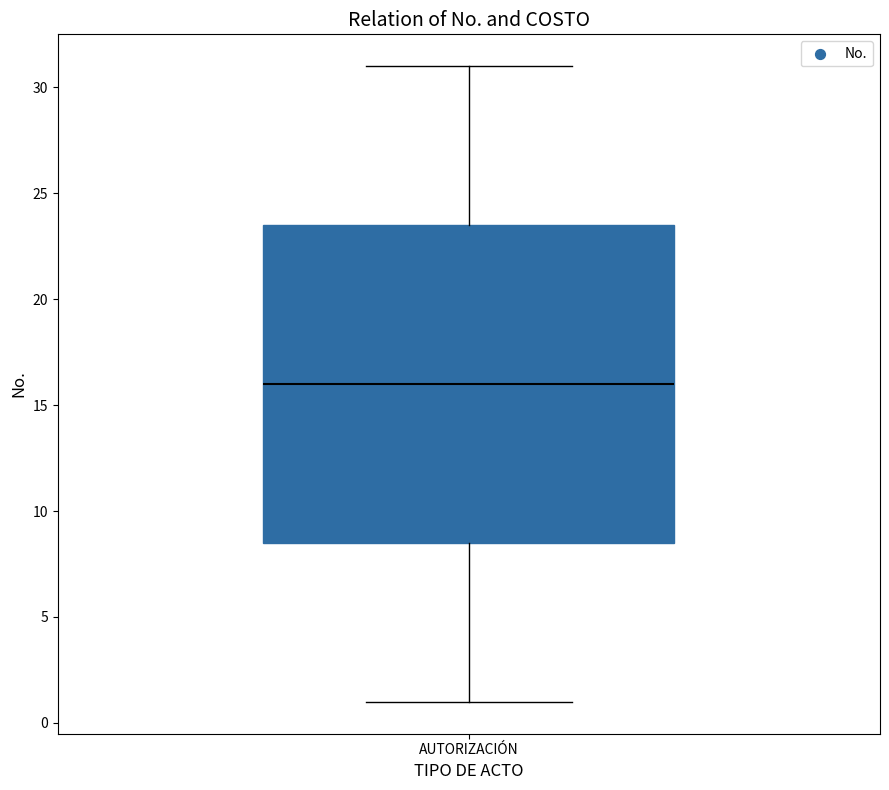

Where does the lower whisker of the box for AUTORIZACIÓN end on the y-axis? The values are not printed on the chart, so give them approximately, as read against the axis.

1.0